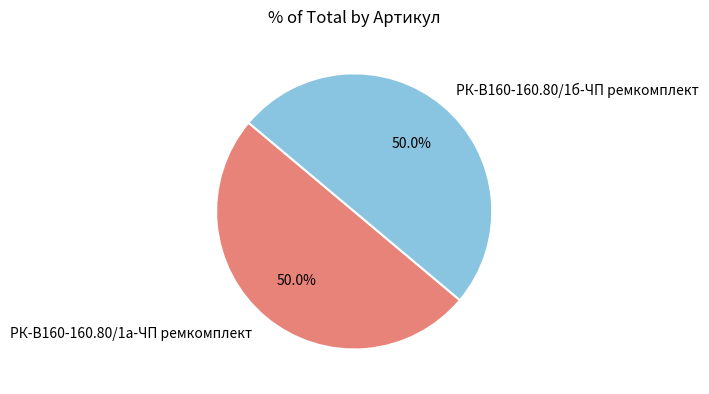

How many slices are in this pie chart?

2